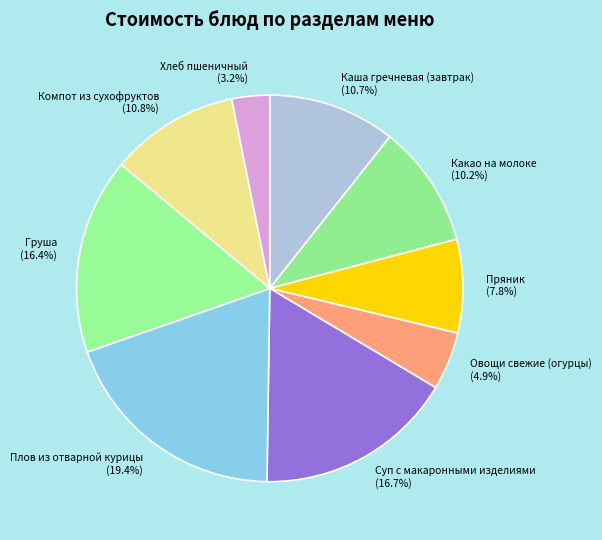

Is Суп с макаронными изделиями the majority of the pie?

No